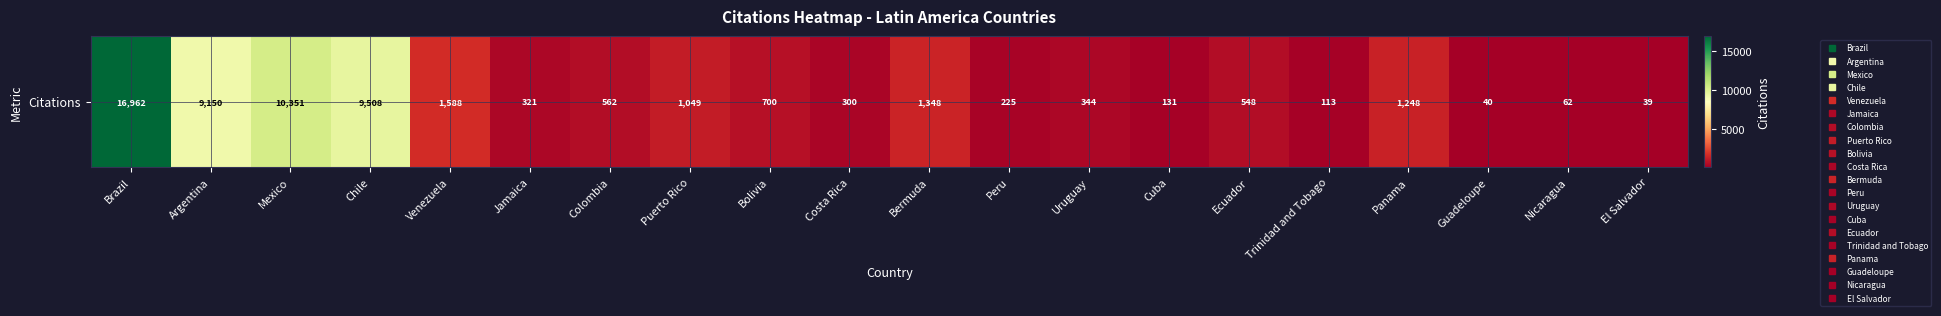

What is the ratio of the value at Uruguay to the value at Panama?

0.3